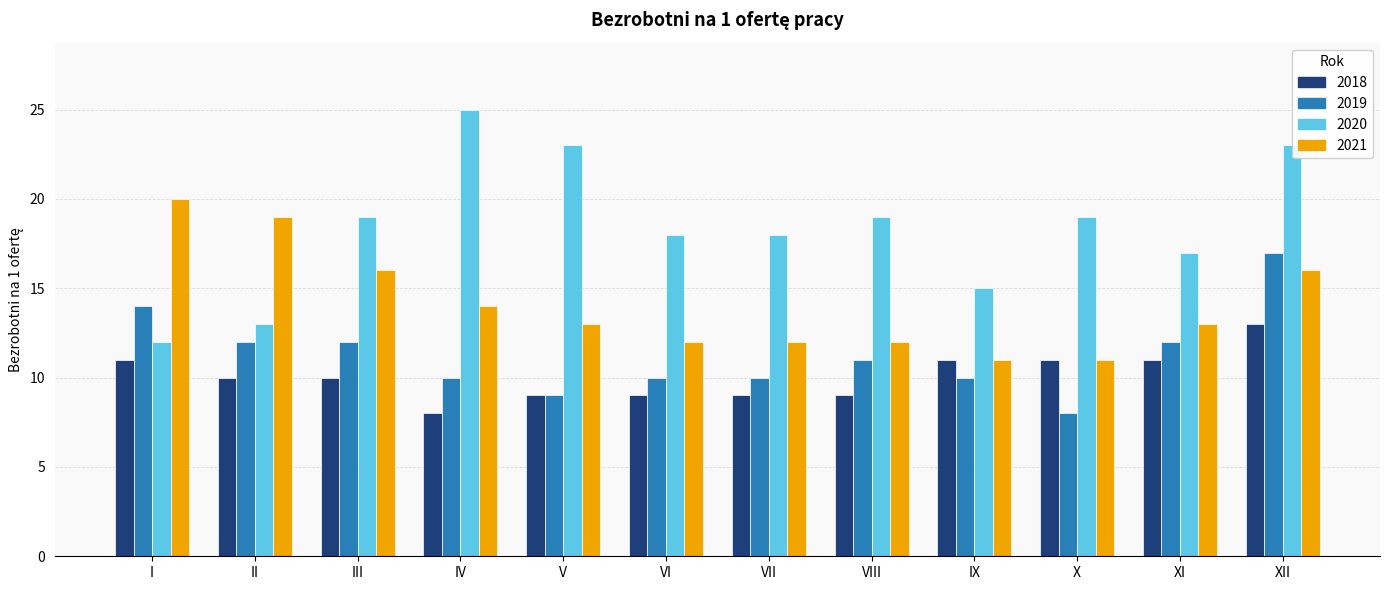

How many categories are shown in the chart?

12